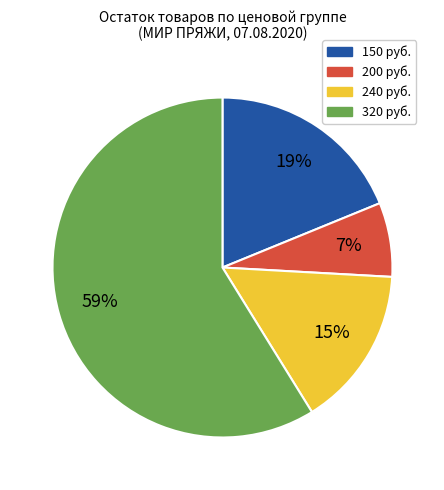

To the nearest percent, what is the difference between the largest and smallest slice percentages?

52%